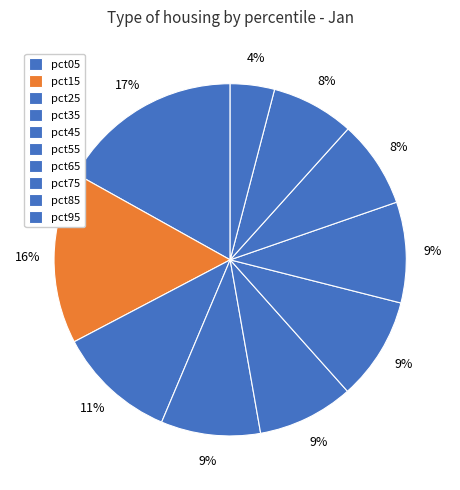

Does pct55 account for over 50% of the chart?

No